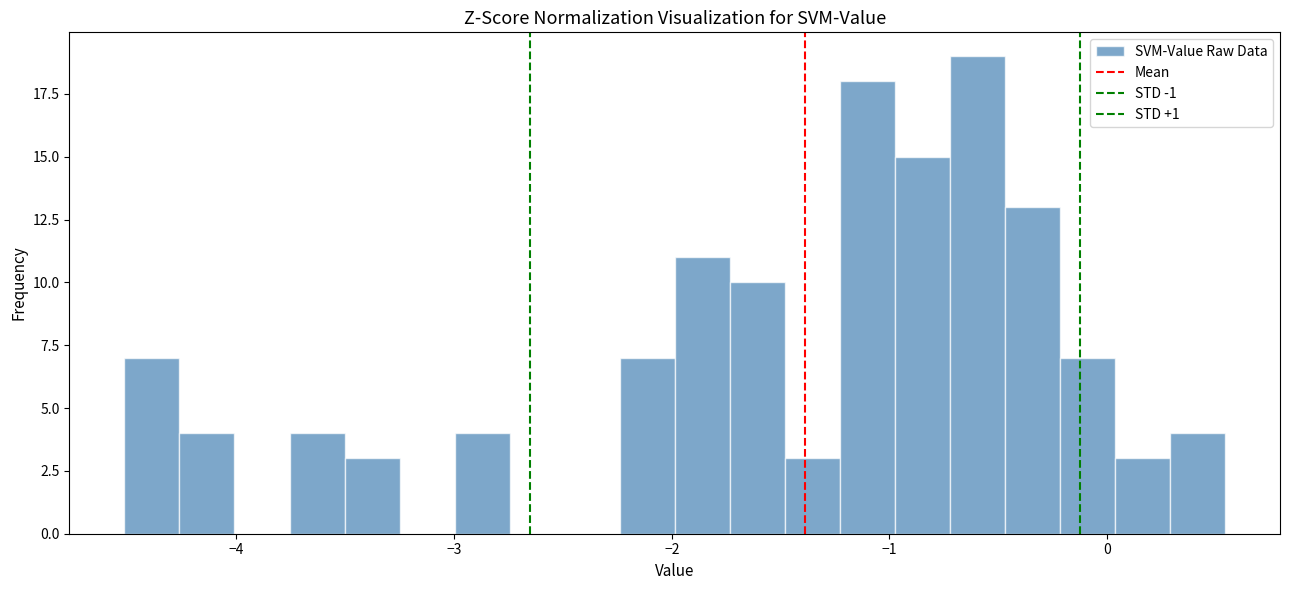

Around what value on the x-axis is the tallest bar? Give the approximate position of its centre, as read against the axis.

-0.6